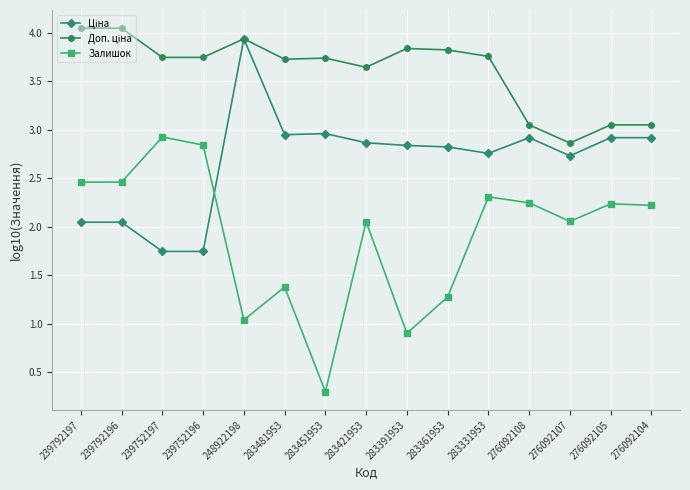

At which category does the chart reach its minimum across all series?

283451953